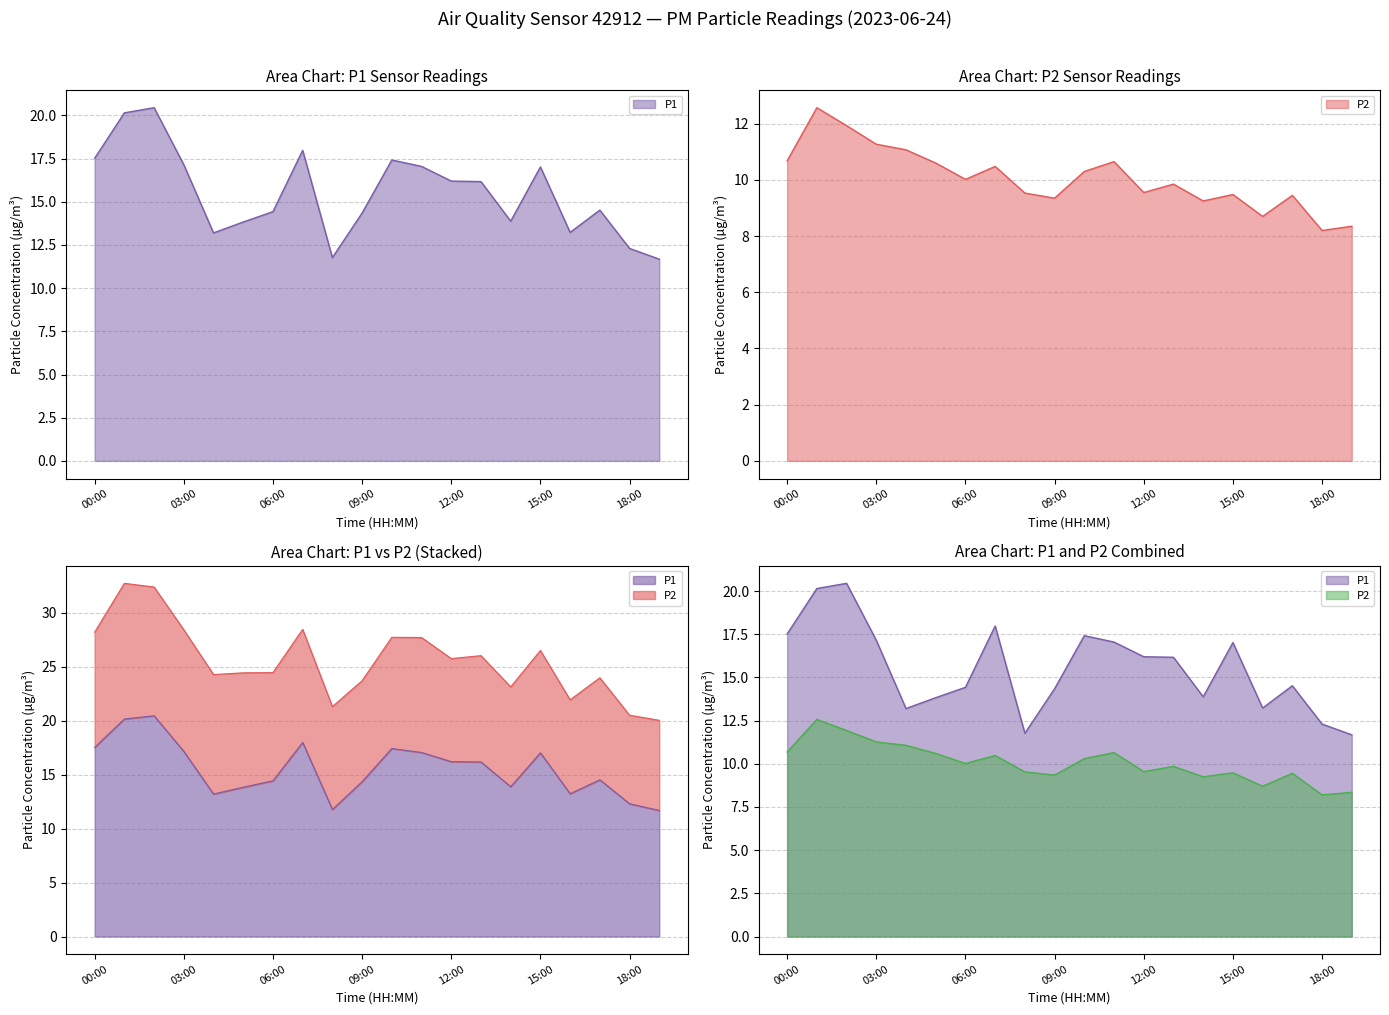

What is the sum of the P2 values at 18:00 and 19:00?

16.5